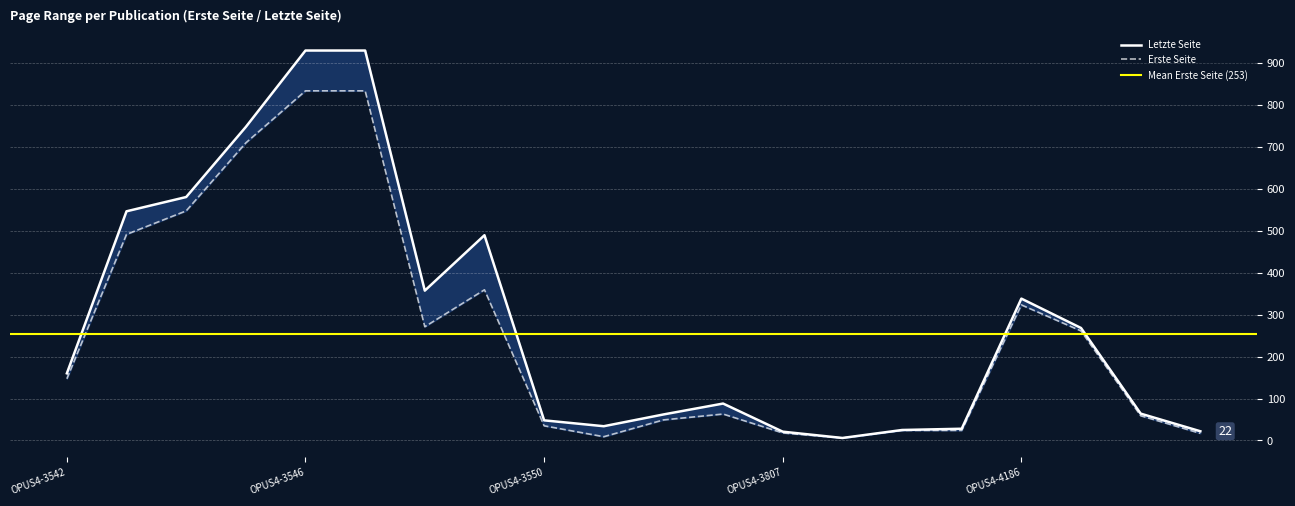

Which category has the highest value in the Letzte Seite series?

OPUS4-3546